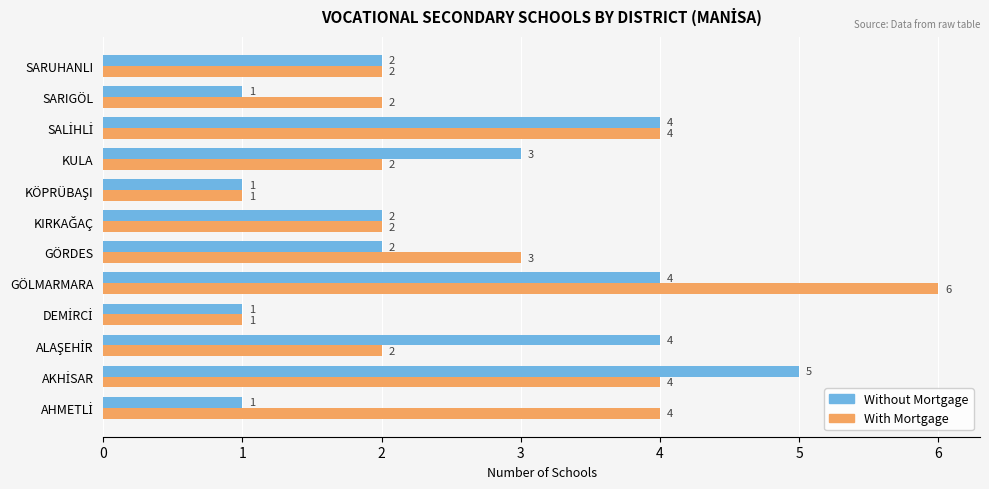

What is the sum of all Without Mortgage values?

30